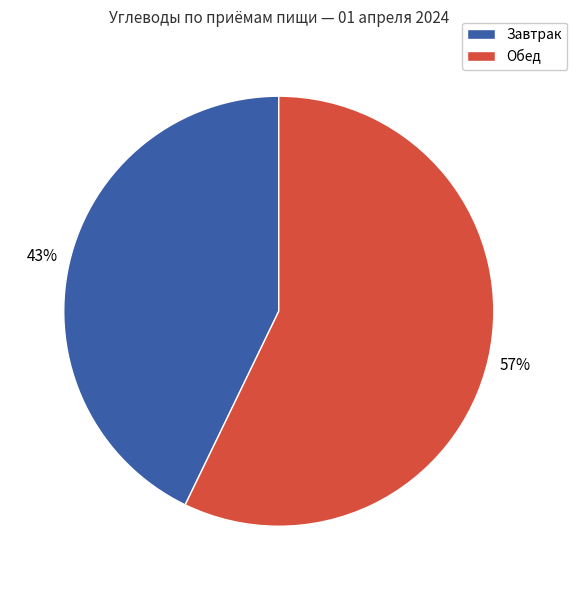

To the nearest percent, what is the difference between the largest and smallest slice percentages?

14%